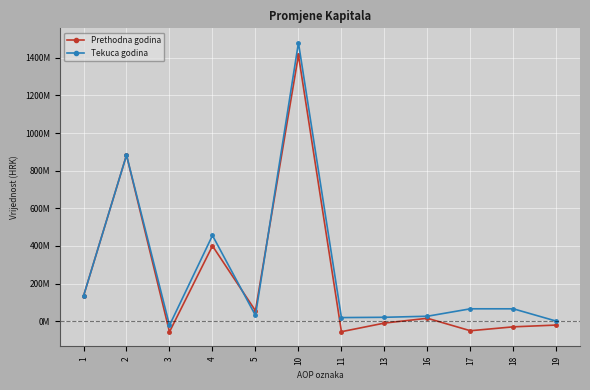

What are all the series names shown in the legend?

Prethodna godina, Tekuca godina